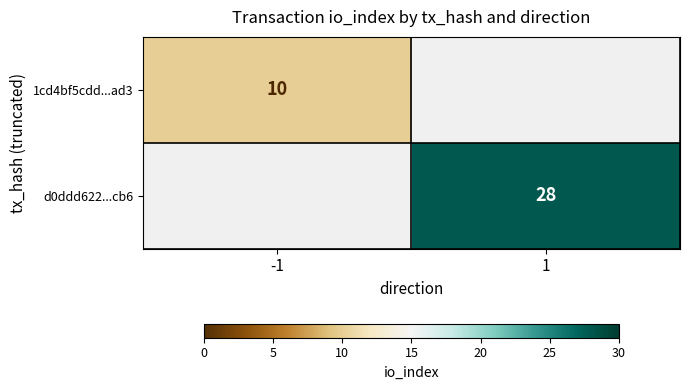

At how many categories does at least one series exceed 17?

1